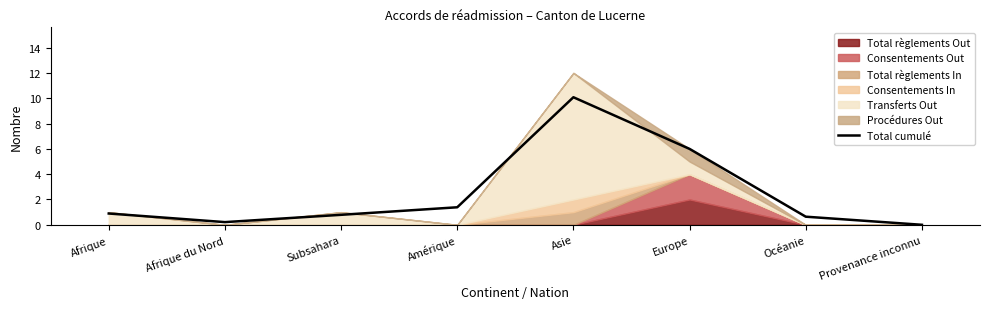

What position from the left is Océanie?

7